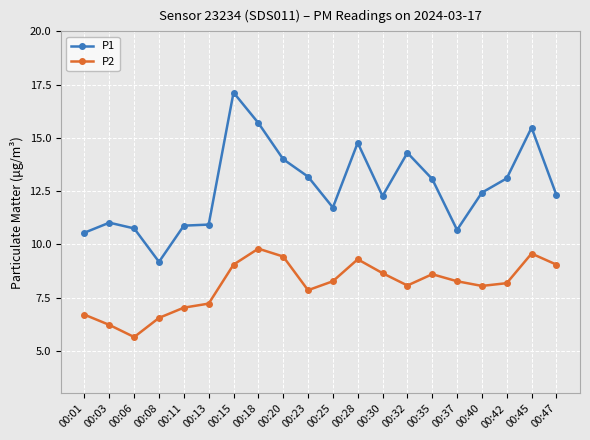

Which label corresponds to the smallest value in the chart?

00:06